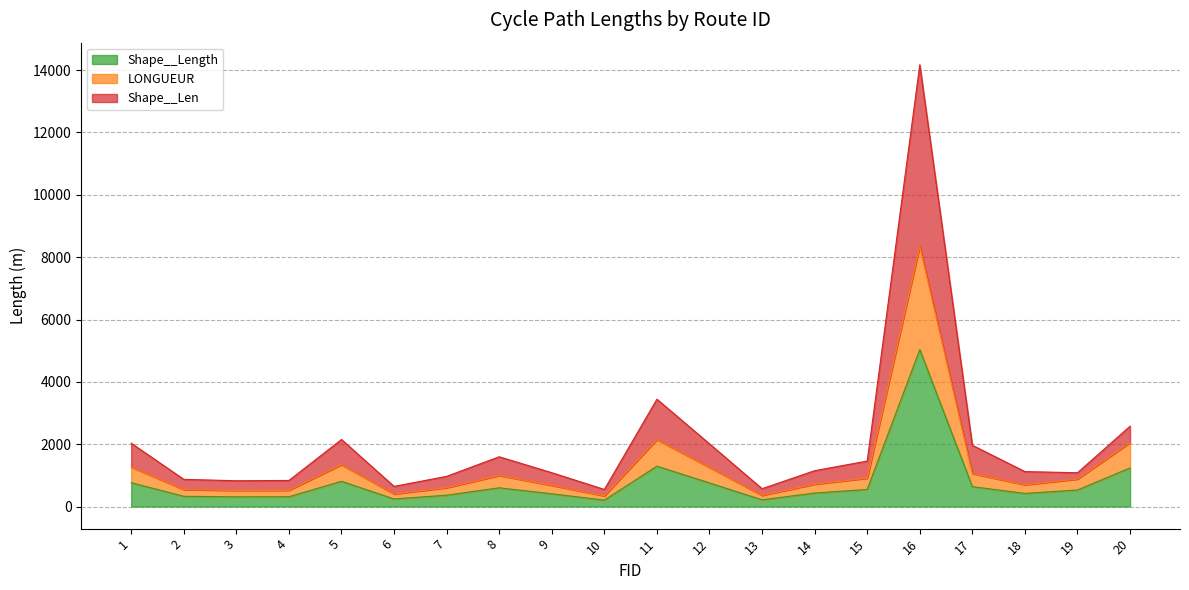

Which label corresponds to the smallest value in the chart?

10